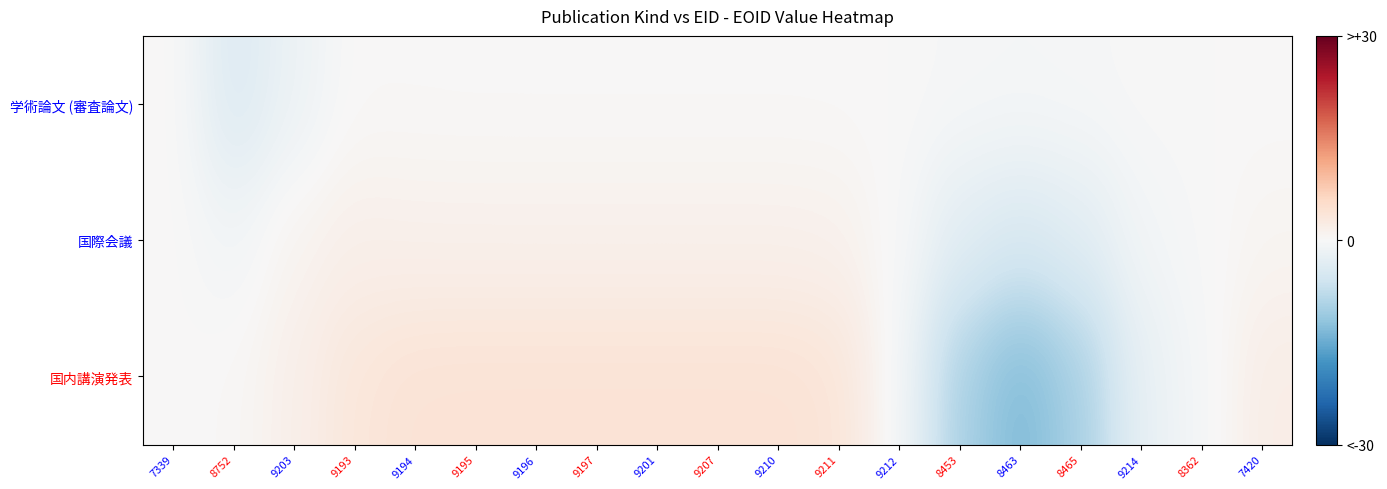

Which series has the widest spread of values?

国内講演発表